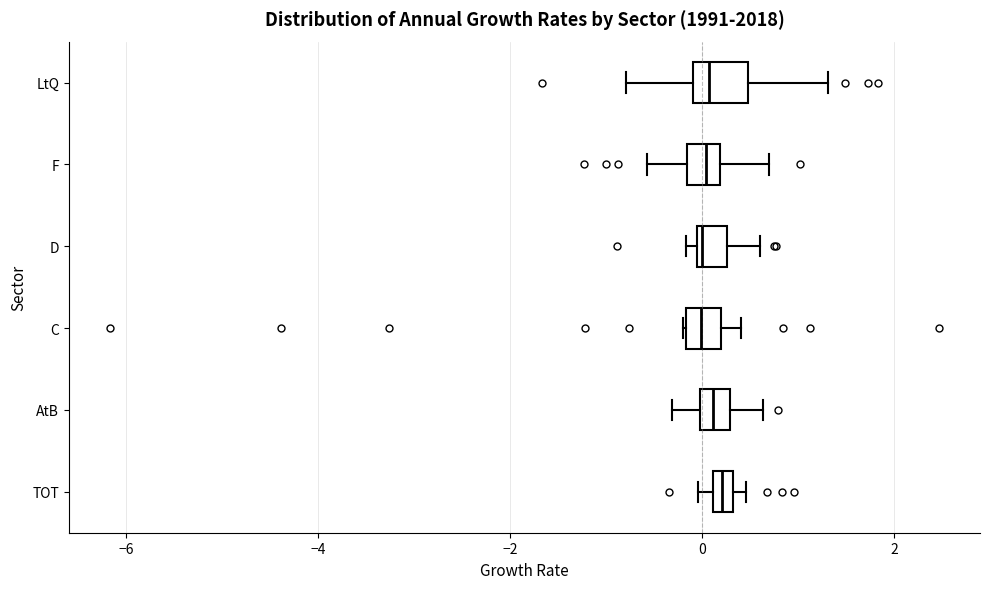

Where does the right whisker of the box for D end on the x-axis? The values are not printed on the chart, so give them approximately, as read against the axis.

0.6